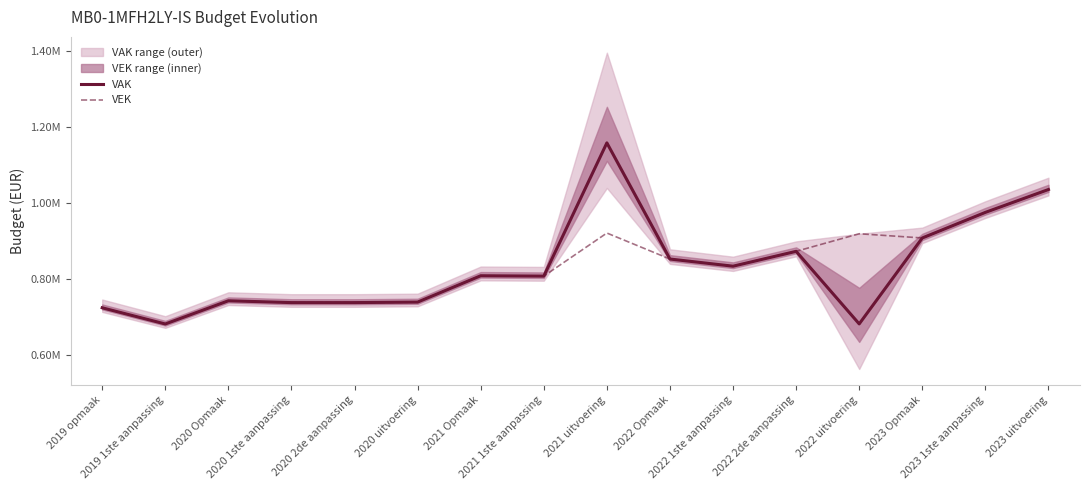

Which series changed the most between 2020 2de aanpassing and 2021 Opmaak?

VAK